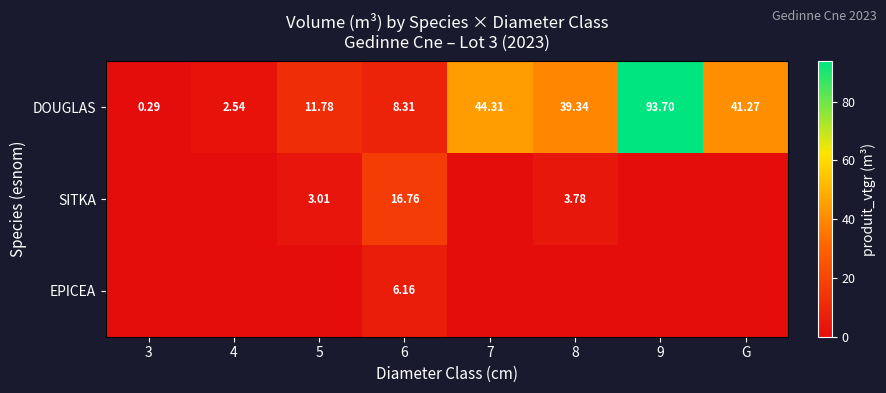

At 6, list the series in order from smallest to largest.

EPICEA, DOUGLAS, SITKA